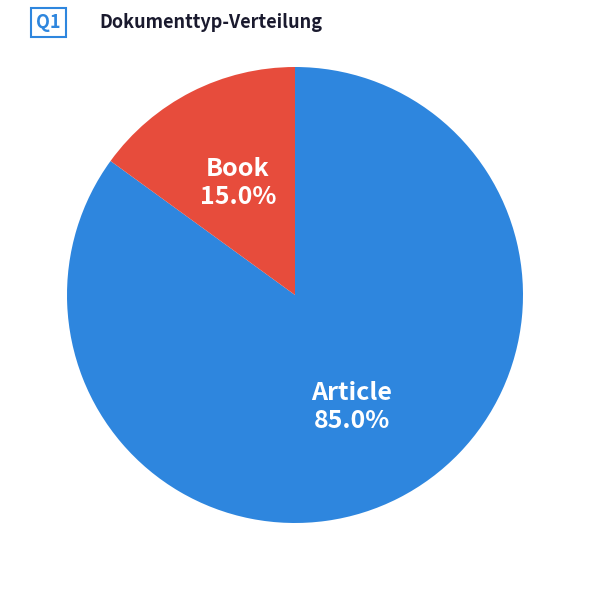

Count the number of slices in the pie.

2